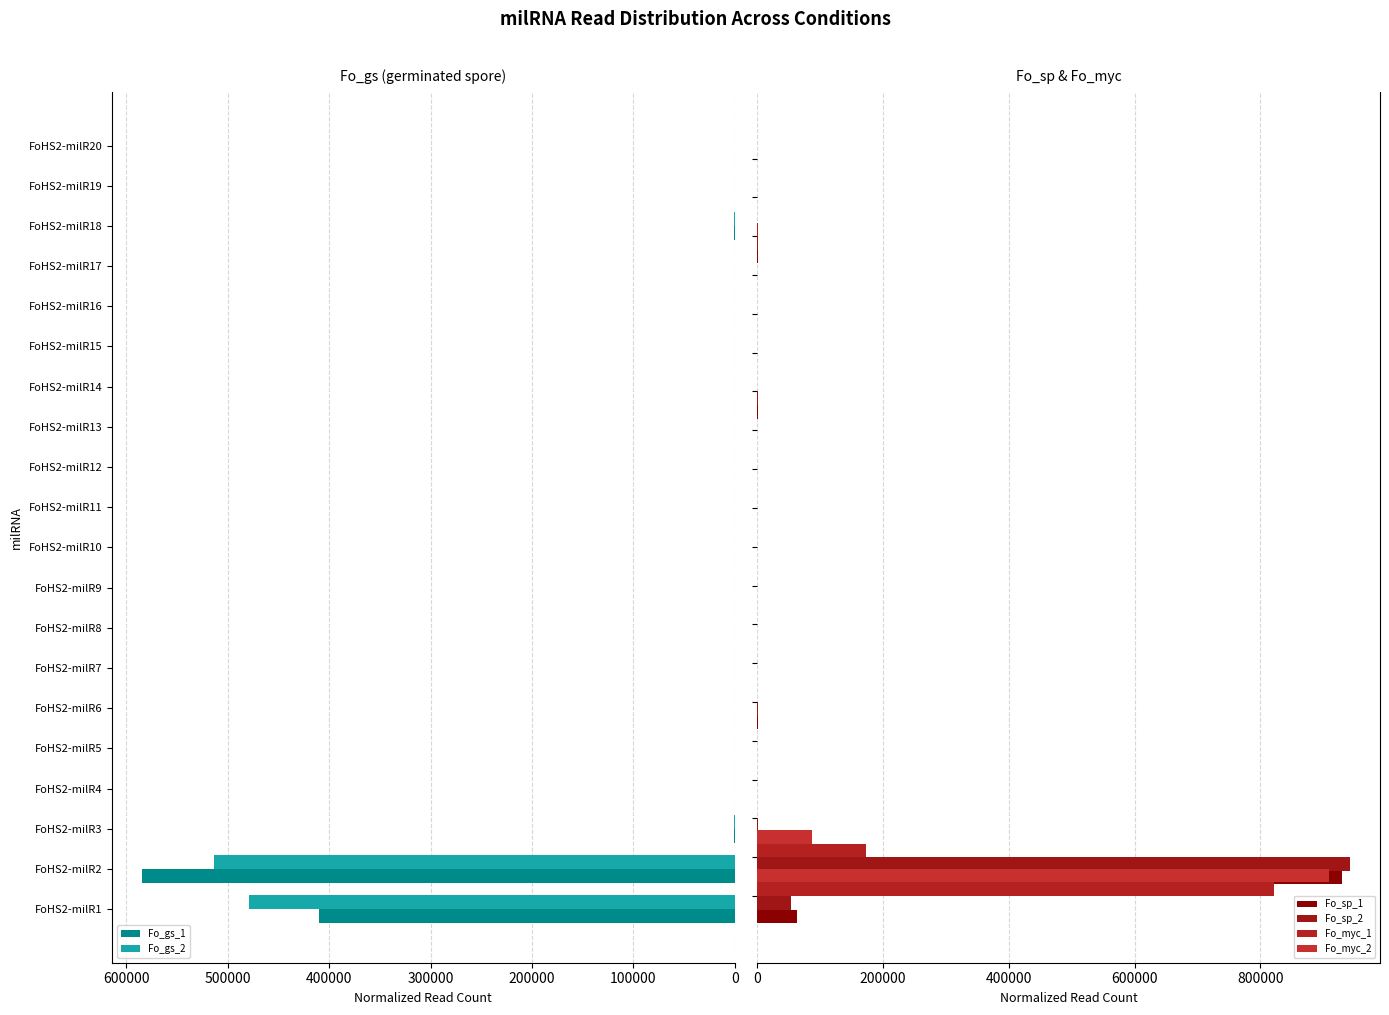

The value of Fo_gs_2 at FoHS2-milR14 is 266688.1. True or false?

False